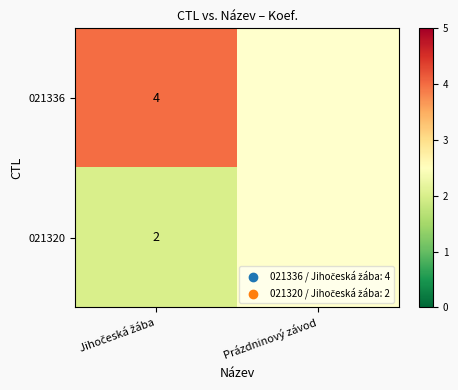

How many distinct data groups are displayed?

2